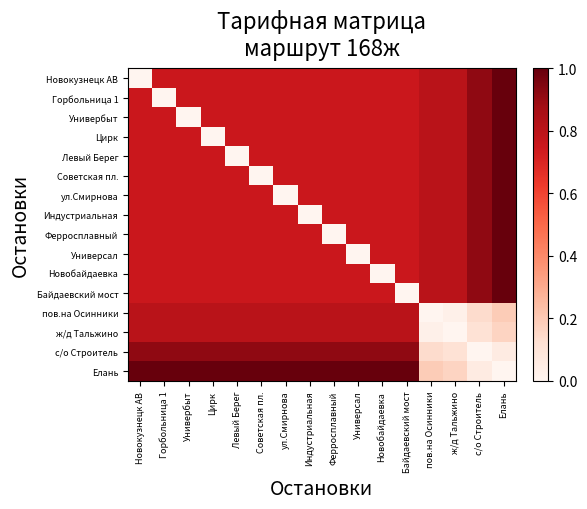

Which has a higher value, Горбольница 1 or Елань?

Елань